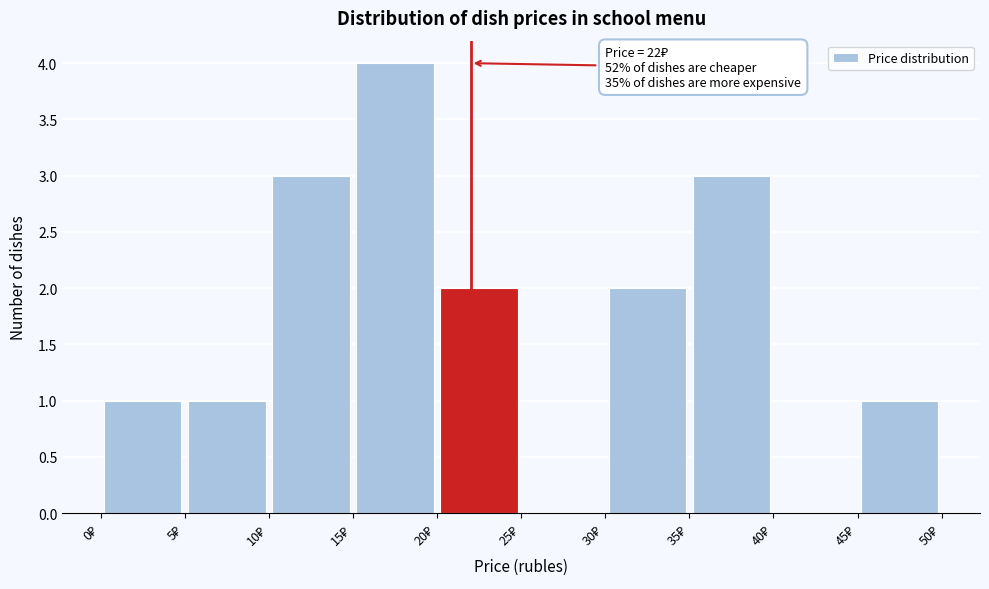

Over which range of the x-axis is the bar tallest?

15 to 20